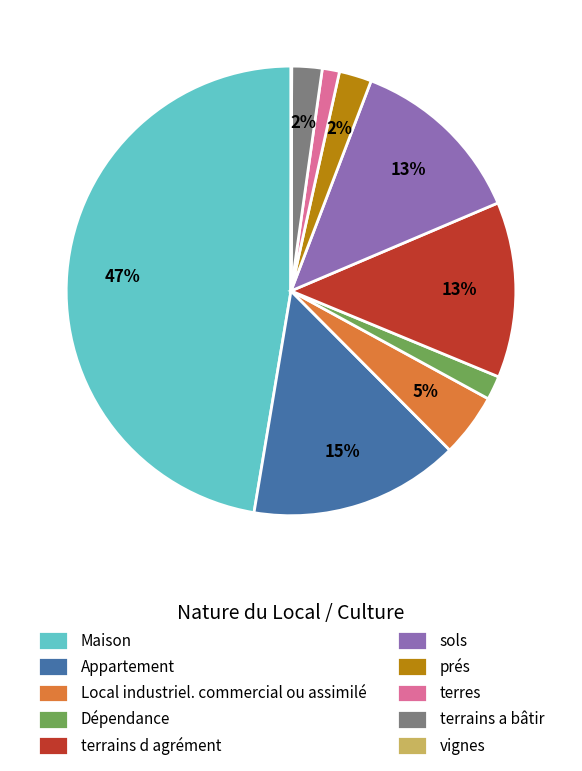

Which category has the biggest portion of the pie?

Maison